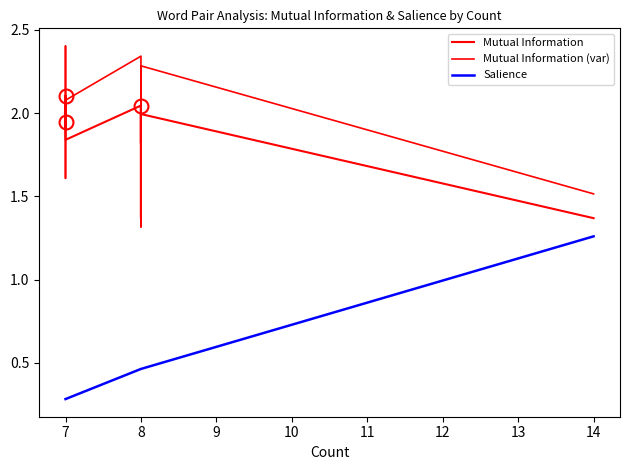

True or false: Mutual Information has a value of 1.6 at 8.

True